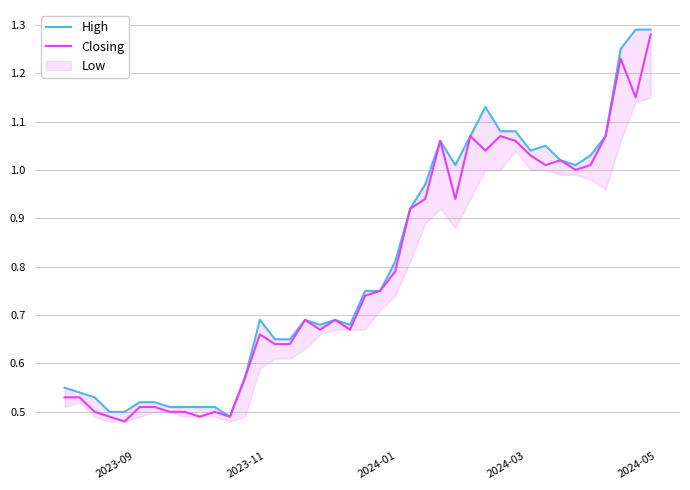

Does the chart have visible grid lines?

Yes